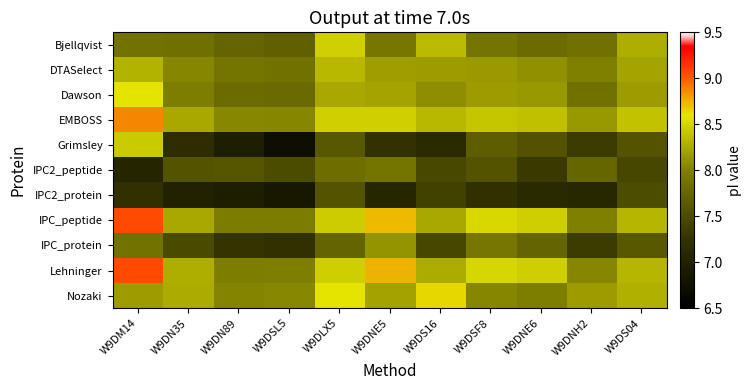

What is the total value across all series at W9DM14?

90.5